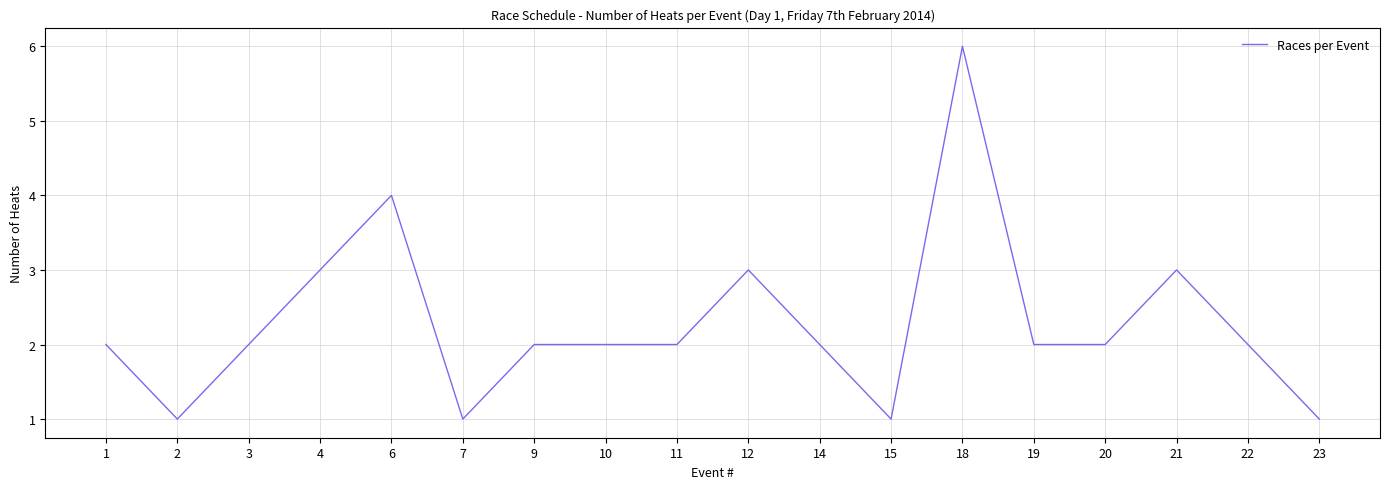

What is the difference between the values at 2 and 12?

2